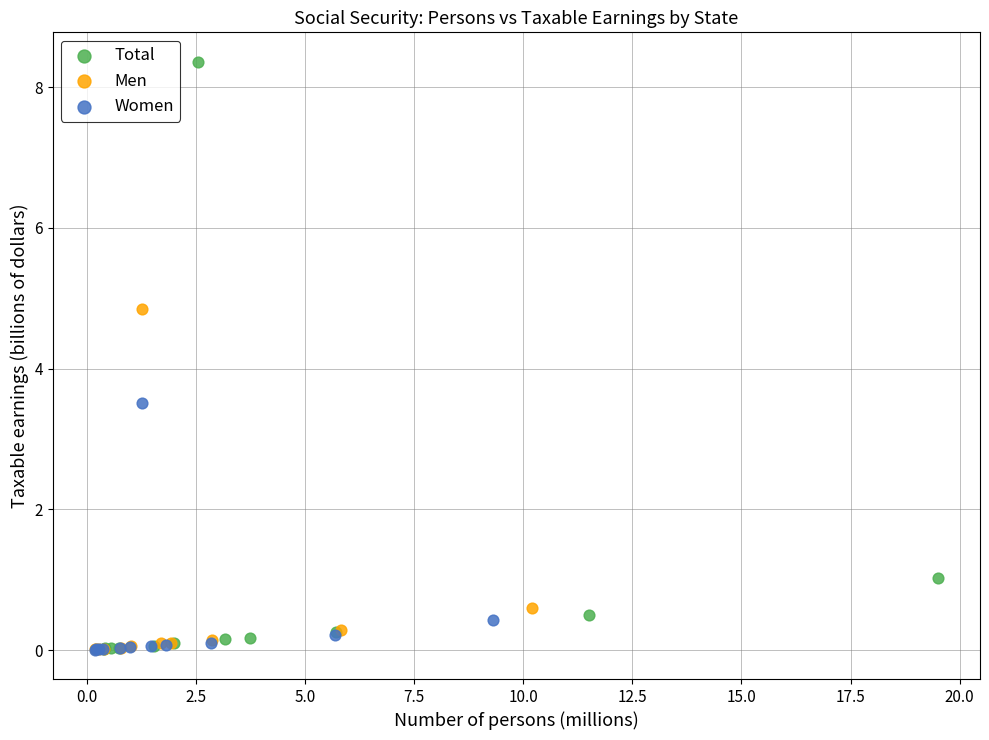

Which series has the largest Y range (max minus min)?

Total